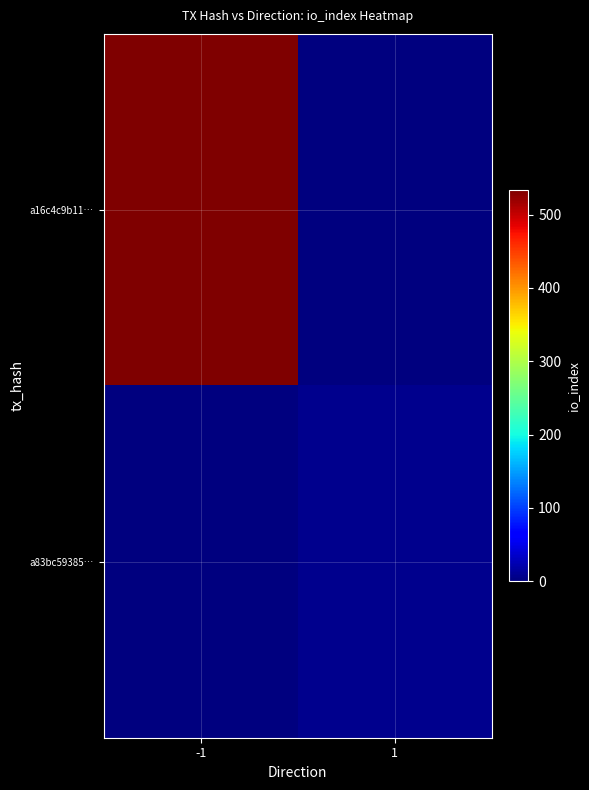

List the series in order of their overall mean, highest first.

a16c4c9b11…, a83bc59385…